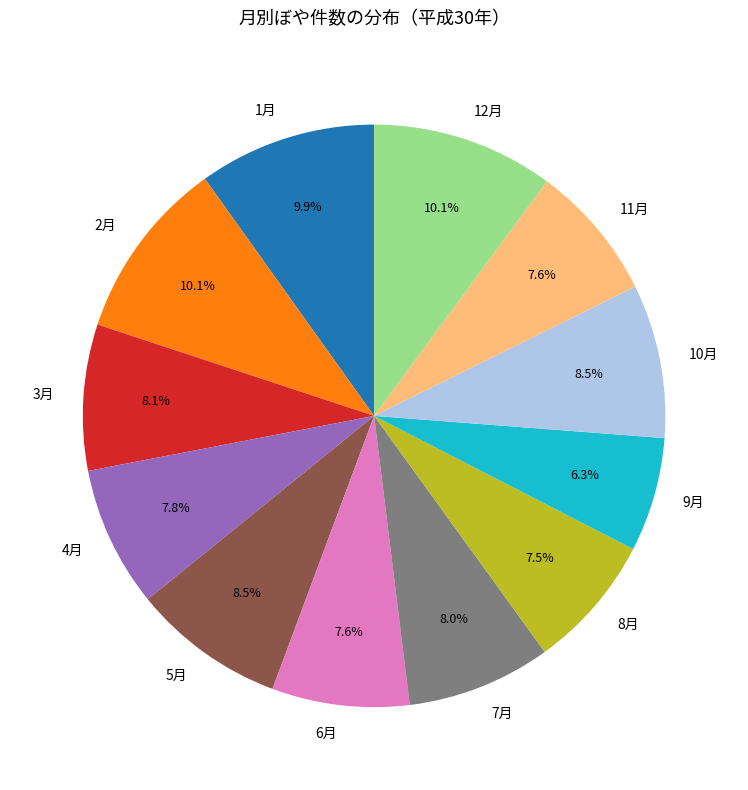

Is 5月 the majority of the pie?

No